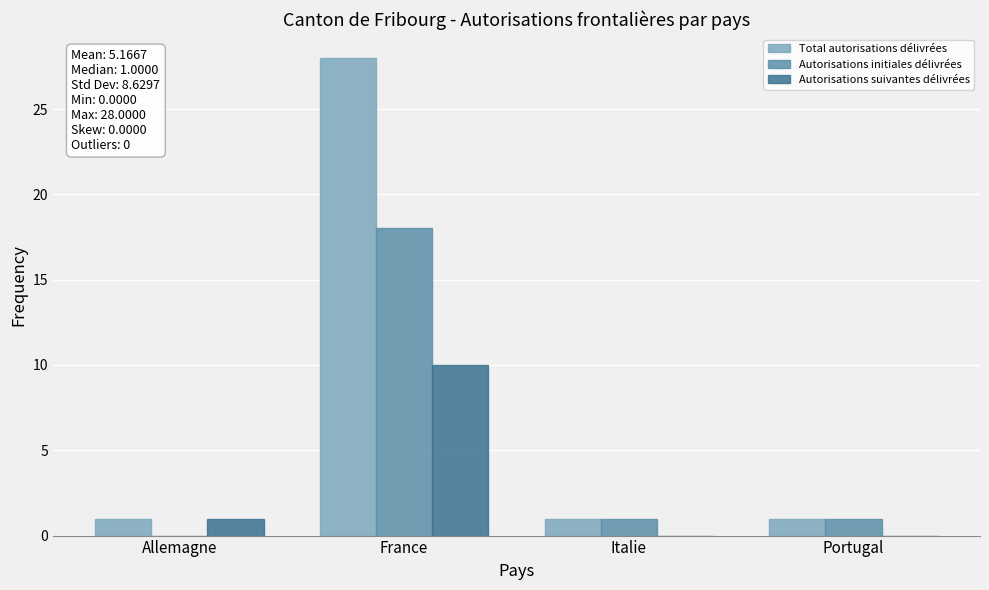

Reading left to right, what are all the values shown in this chart?

Total autorisations délivrées: Allemagne=1	France=28	Italie=1	Portugal=1
Autorisations initiales délivrées: Allemagne=0	France=18	Italie=1	Portugal=1
Autorisations suivantes délivrées: Allemagne=1	France=10	Italie=0	Portugal=0